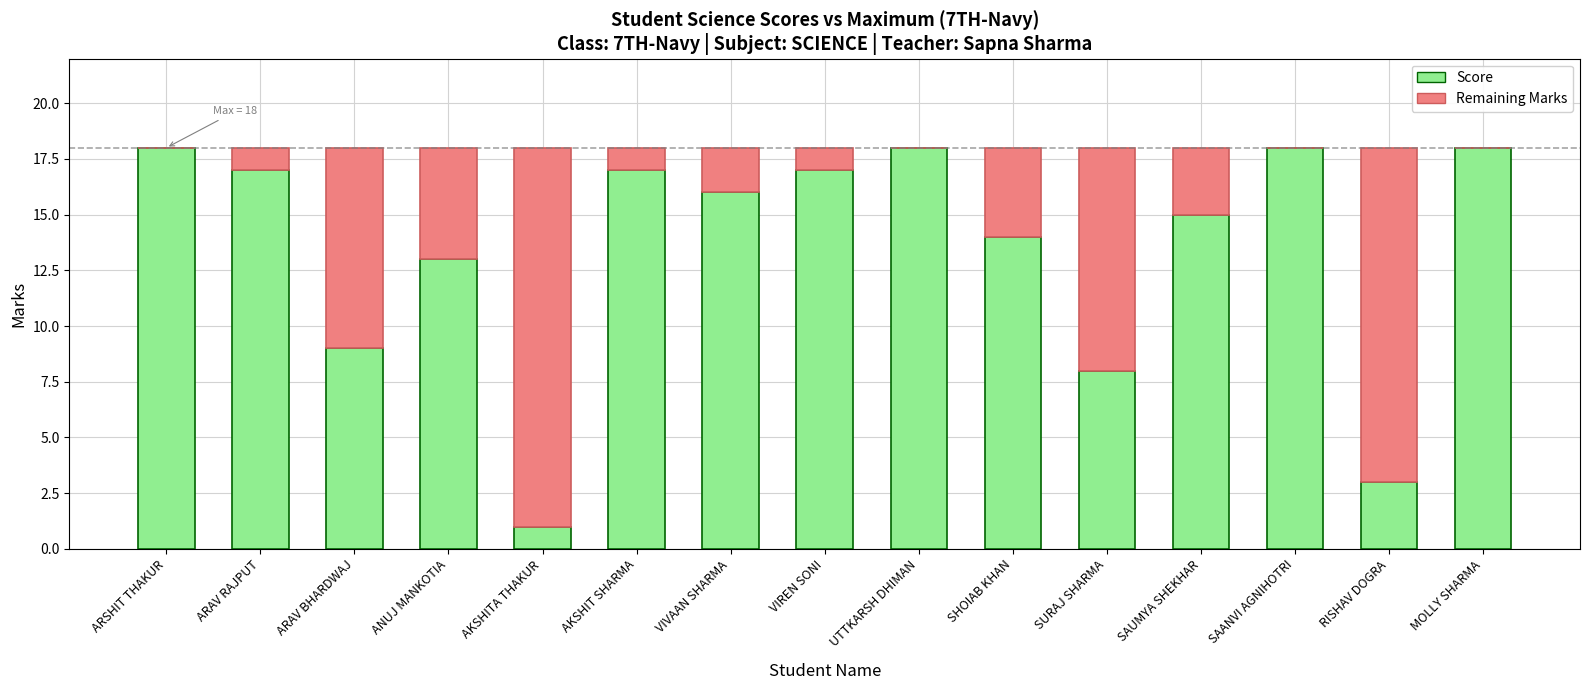

True or false: Score has a value of 18 at SAANVI AGNIHOTRI.

True